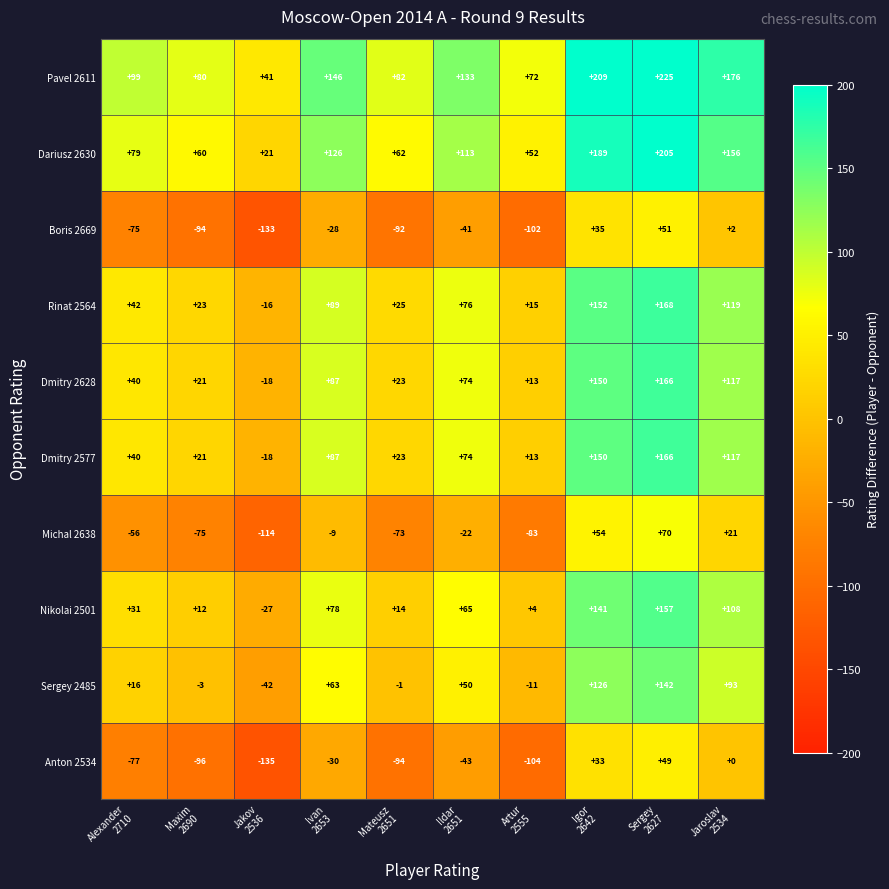

What is the sum of all Rinat 2564 values?

693